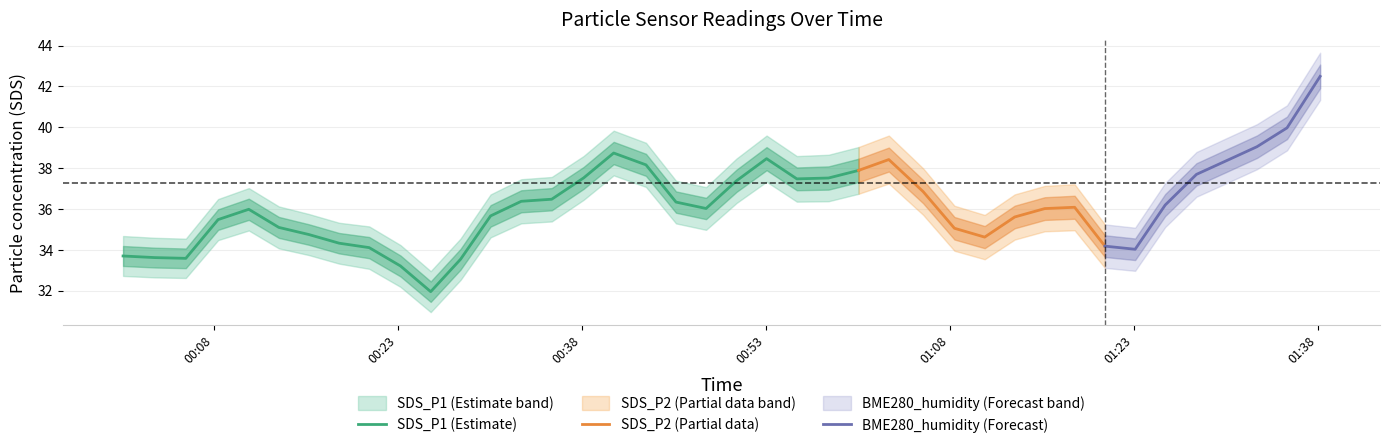

What is the highest value of the SDS_P1 (Estimate) series?

38.7